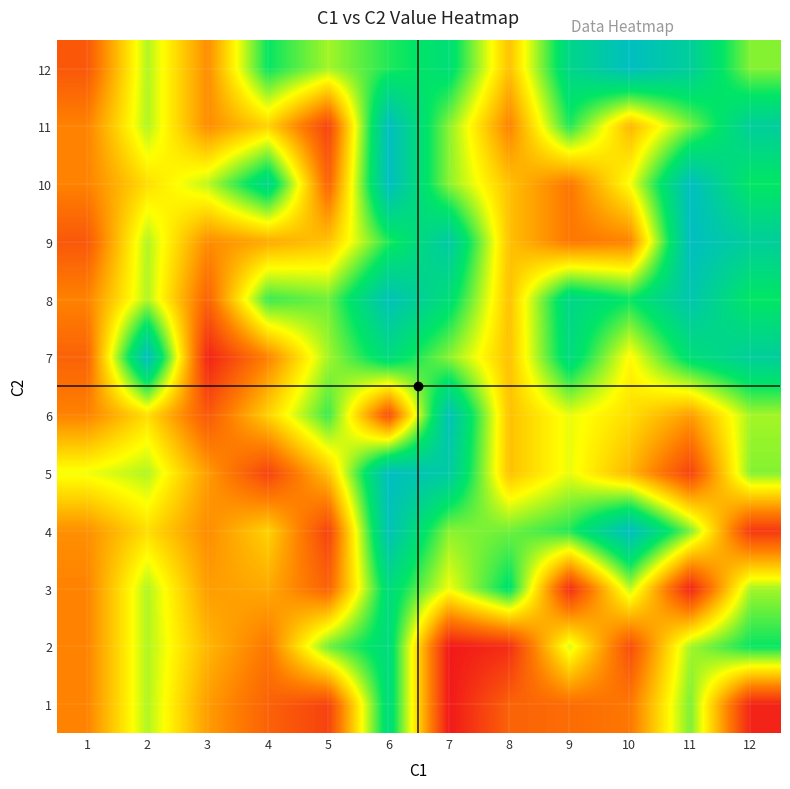

Reading right to left, what are all the values shown in this chart?

1: 12=2.0	11=25.6	10=10.0	9=9.0	8=8.0	7=1.0	6=32.8	5=5.0	4=8.0	3=13.0	2=23.5	1=11.0
2: 12=30.0	11=24.0	10=6.0	9=22.0	8=3.0	7=1.0	6=32.8	5=26.0	4=10.0	3=15.0	2=23.5	1=11.0
3: 12=24.0	11=2.0	10=23.0	9=3.0	8=31.0	7=21.0	6=32.8	5=8.0	4=14.0	3=13.0	2=23.5	1=11.0
4: 12=4.0	11=25.6	10=40.0	9=29.0	8=26.0	7=25.0	6=39.0	5=5.0	4=17.1	3=11.8	2=18.0	1=12.0
5: 12=25.2	11=5.0	10=15.0	9=21.3	8=15.8	7=37.0	6=40.0	5=15.9	4=5.0	3=13.0	2=23.5	1=21.0
6: 12=24.0	11=13.0	10=18.0	9=21.3	8=15.8	7=39.0	6=6.0	5=28.0	4=17.1	3=7.0	2=18.0	1=11.0
7: 12=36.0	11=32.0	10=20.0	9=33.0	8=15.8	7=25.0	6=32.8	5=24.0	4=11.0	3=2.0	2=40.0	1=8.0
8: 12=30.0	11=38.0	10=30.0	9=34.0	8=15.8	7=32.0	6=39.0	5=26.0	4=28.0	3=8.0	2=23.5	1=11.0
9: 12=36.0	11=40.0	10=11.0	9=10.0	8=15.8	7=37.0	6=29.0	5=15.9	4=14.0	3=11.8	2=23.5	1=7.0
10: 12=30.0	11=40.0	10=20.7	9=10.0	8=15.8	7=25.0	6=40.0	5=8.0	4=34.0	3=23.0	2=18.0	1=11.0
11: 12=36.0	11=25.6	10=15.0	9=29.0	8=11.0	7=25.0	6=40.0	5=5.0	4=17.1	3=11.8	2=23.5	1=11.0
12: 12=25.2	11=36.0	10=40.0	9=34.0	8=15.8	7=32.0	6=29.0	5=24.0	4=30.0	3=11.8	2=23.5	1=7.0